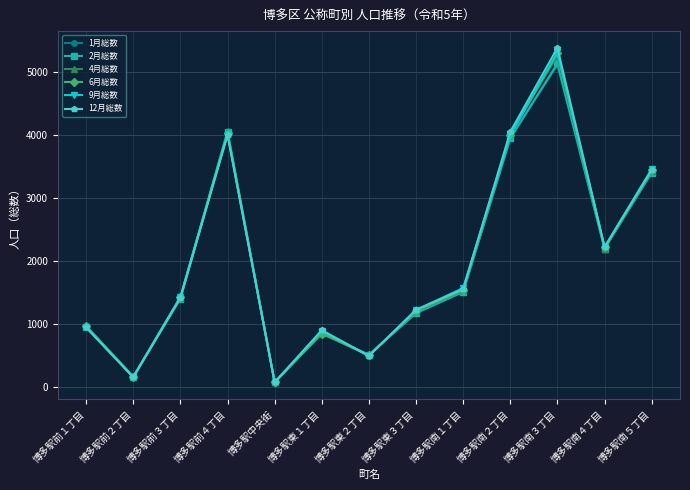

True or false: 9月総数 has a value of 133 at 博多駅東２丁目.

False